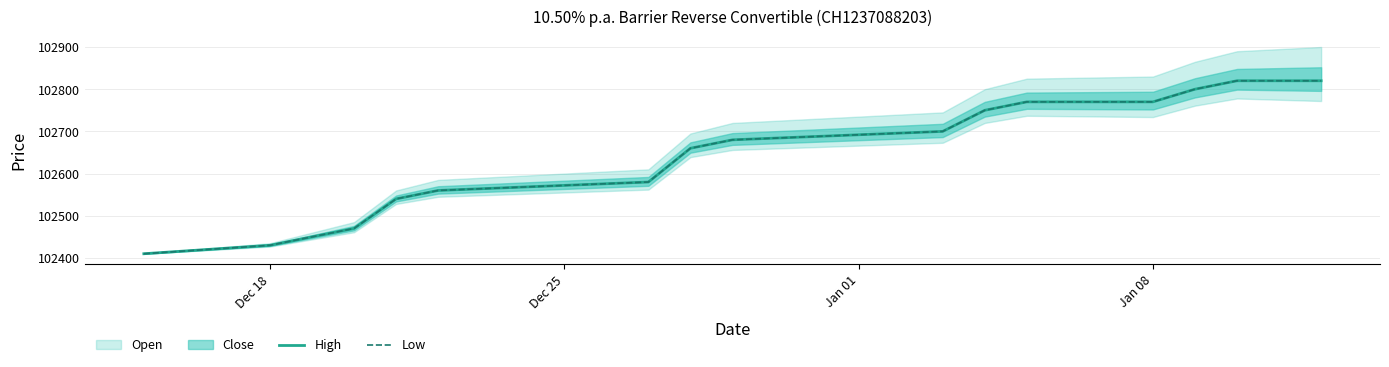

True or false: Low and High cross at least once.

False